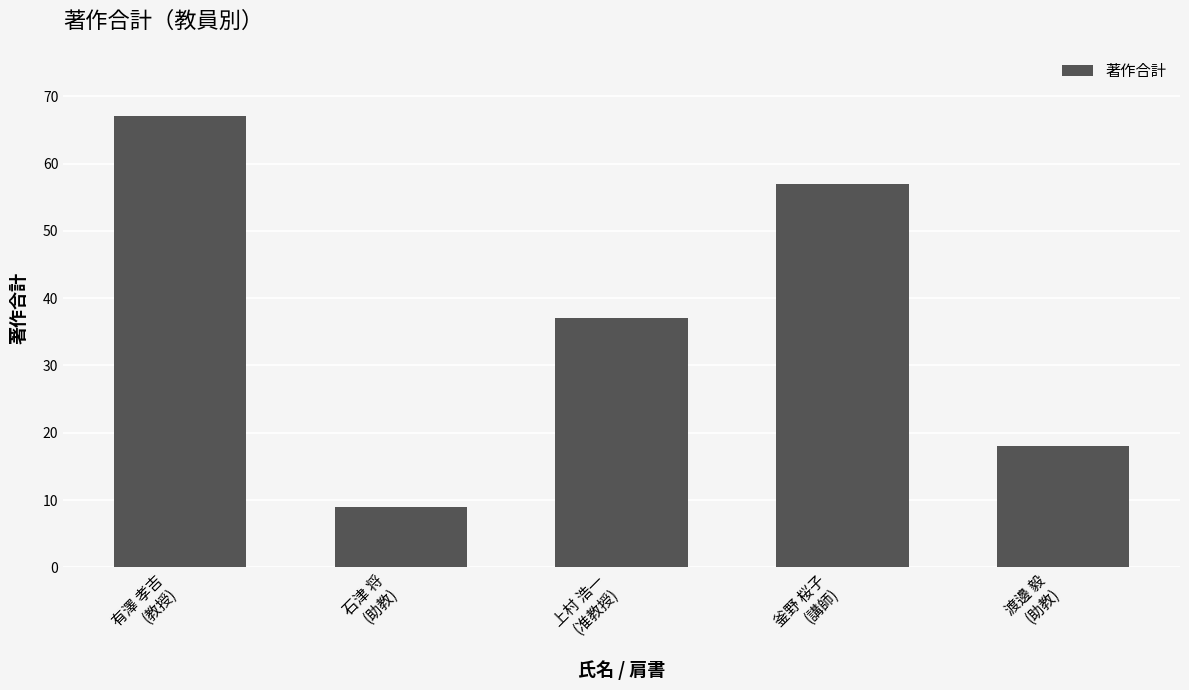

Approximately how many times larger is the value at 石津 将
(助教) compared to 渡邊 毅
(助教)?

0.5